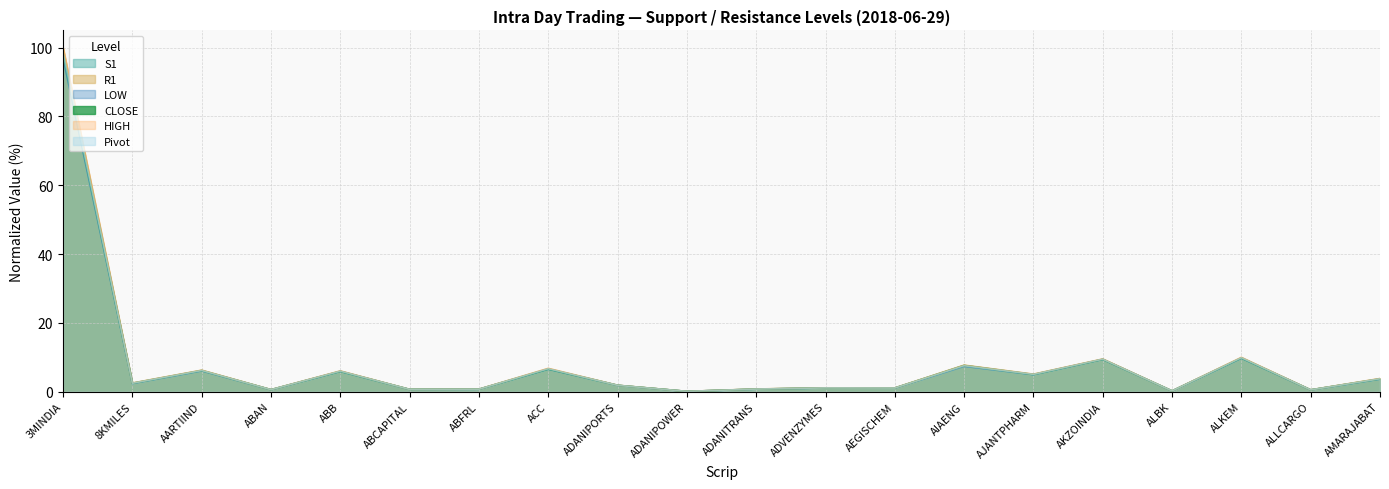

At which label does CLOSE first exceed 2?

3MINDIA